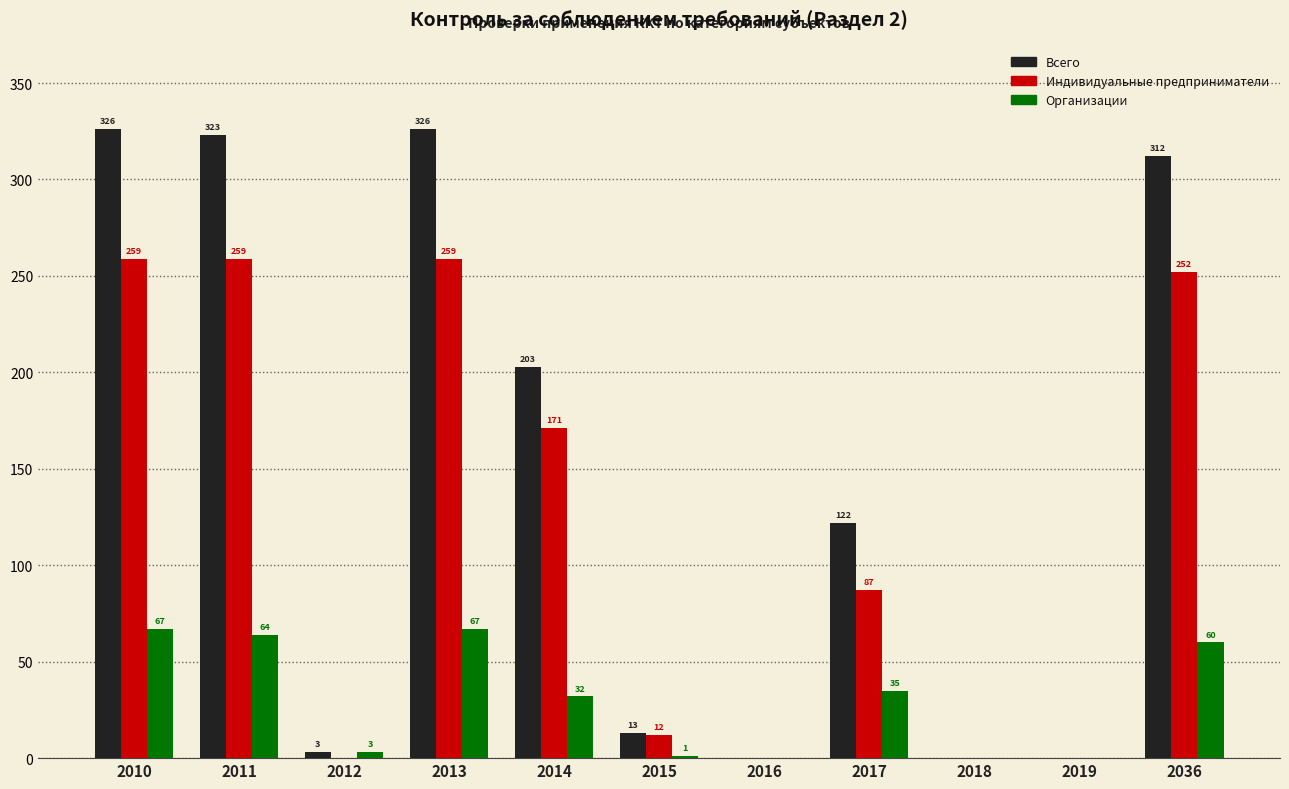

The Организации series shows 64 at 2011. True or false?

True